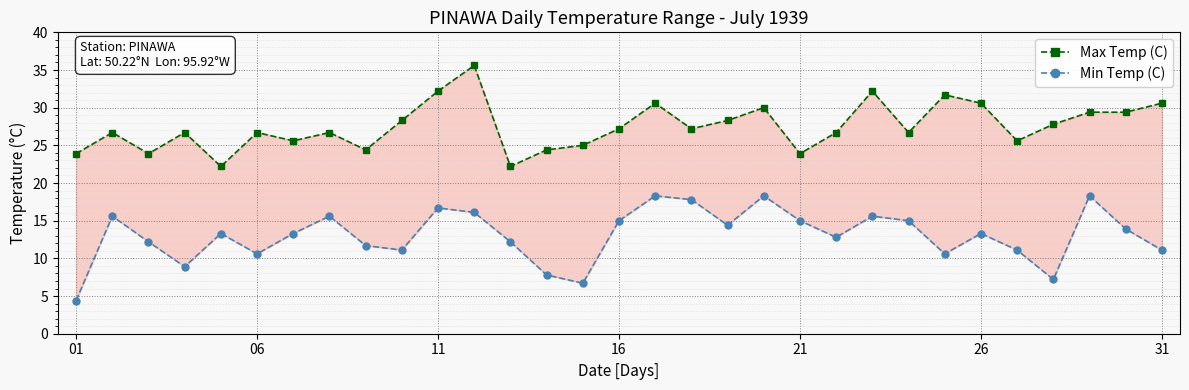

True or false: Max Temp (C) and Min Temp (C) cross at least once.

False